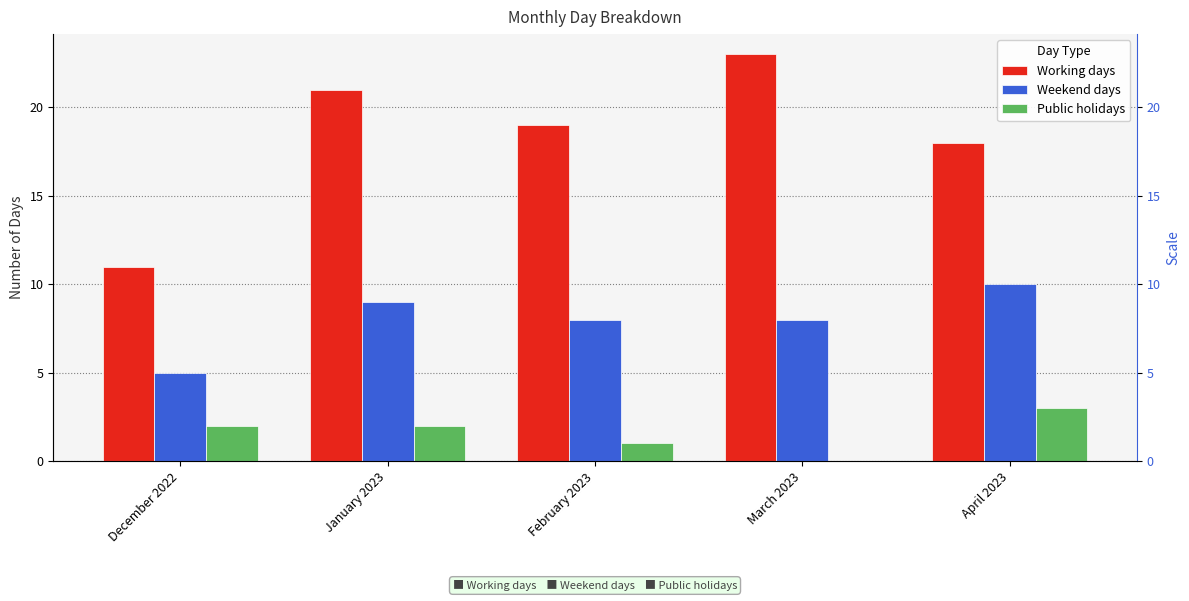

List the series in order of their peak value, highest first.

Working days, Weekend days, Public holidays